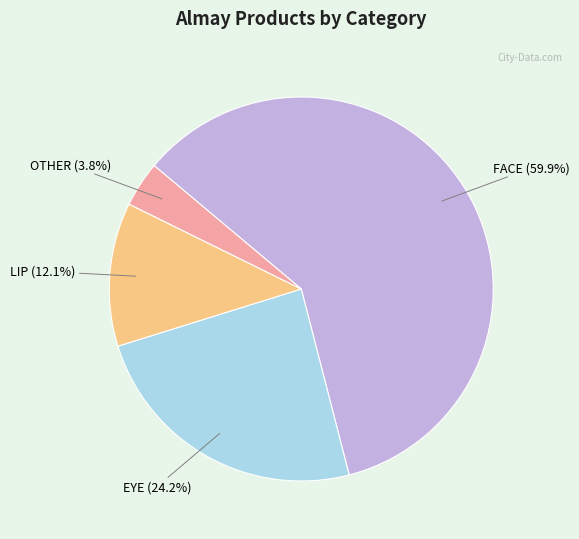

How many segments does this pie chart have?

4